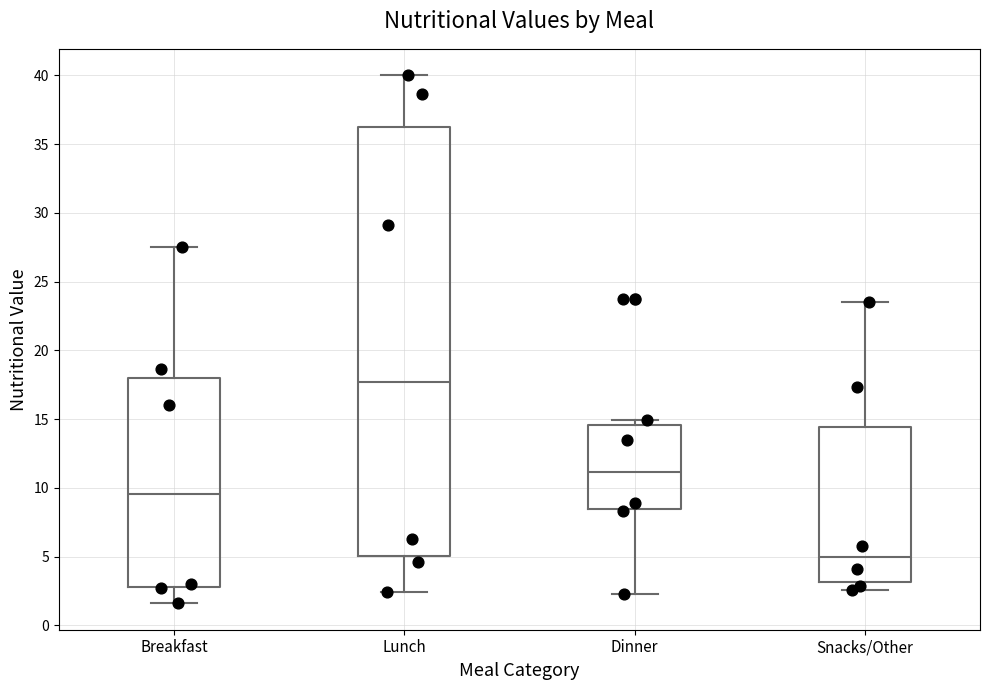

Where is the upper edge of the box for Breakfast on the y-axis? The values are not printed on the chart, so give them approximately, as read against the axis.

18.0